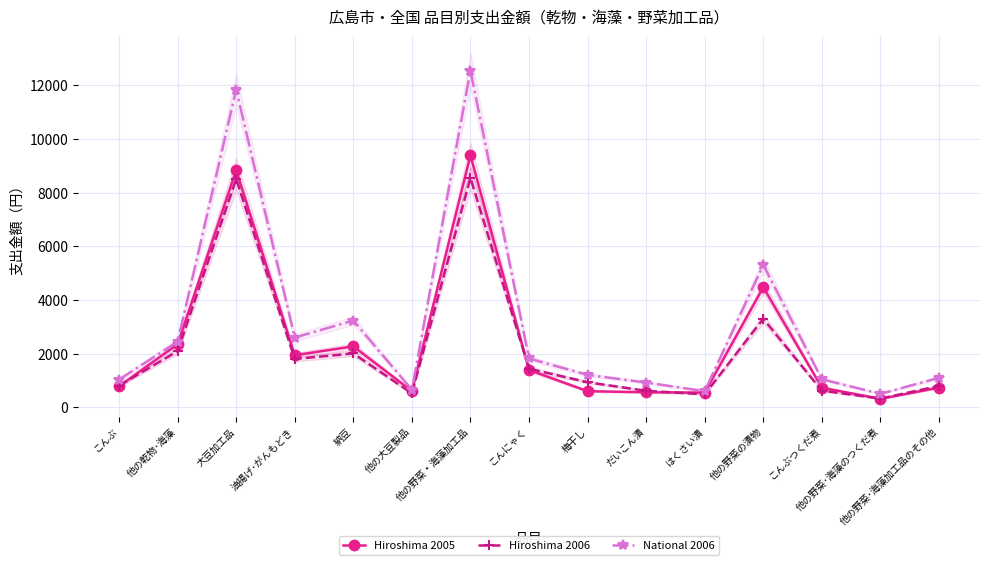

Reading left to right, transcribe all the data shown in this chart.

Hiroshima 2005: こんぶ=790	他の乾物･海藻=2352	大豆加工品=8842	油揚げ･がんもどき=1944	納豆=2276	他の大豆製品=611	他の野菜・海藻加工品=9393	こんにゃく=1396	梅干し=605	だいこん漬=565	はくさい漬=554	他の野菜の漬物=4478	こんぶつくだ煮=736	他の野菜･海藻のつくだ煮=321	他の野菜･海藻加工品のその他=739
Hiroshima 2006: こんぶ=813	他の乾物･海藻=2095	大豆加工品=8516	油揚げ･がんもどき=1806	納豆=2011	他の大豆製品=526	他の野菜・海藻加工品=8553	こんにゃく=1443	梅干し=939	だいこん漬=619	はくさい漬=490	他の野菜の漬物=3304	こんぶつくだ煮=626	他の野菜･海藻のつくだ煮=330	他の野菜･海藻加工品のその他=801
National 2006: こんぶ=1039	他の乾物･海藻=2448	大豆加工品=11841	油揚げ･がんもどき=2603	納豆=3237	他の大豆製品=661	他の野菜・海藻加工品=12550	こんにゃく=1824	梅干し=1214	だいこん漬=927	はくさい漬=607	他の野菜の漬物=5313	こんぶつくだ煮=1051	他の野菜･海藻のつくだ煮=508	他の野菜･海藻加工品のその他=1105